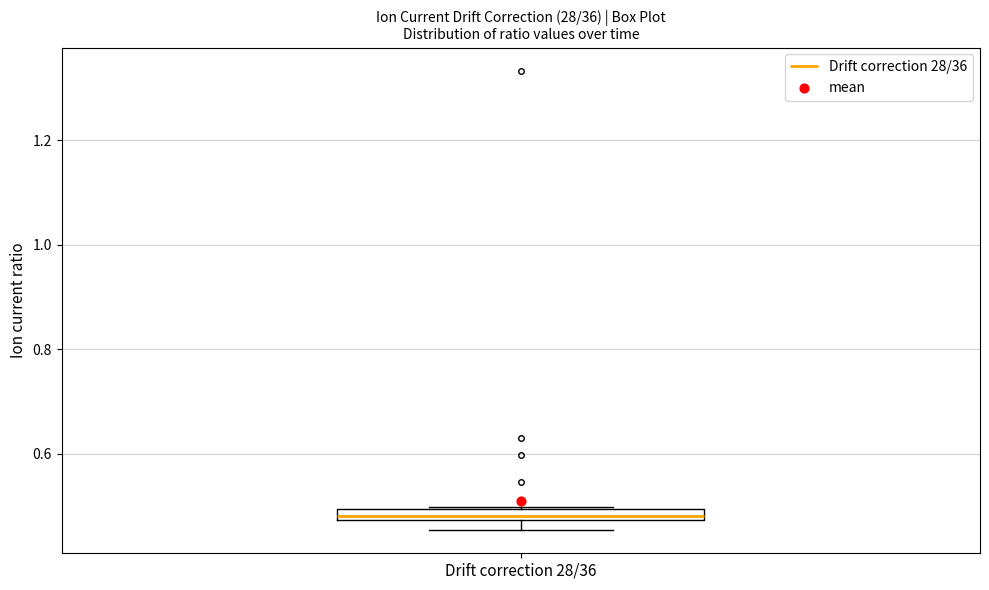

Where is the upper edge of the box for Drift correction 28/36 on the y-axis? The values are not printed on the chart, so give them approximately, as read against the axis.

0.50